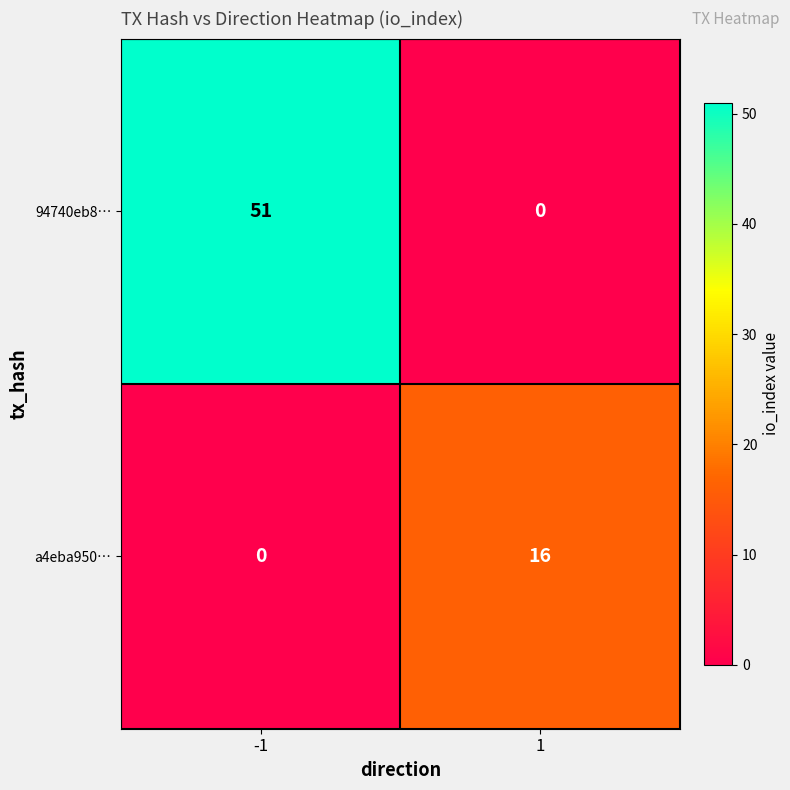

At which category is the sum across all series the highest?

-1